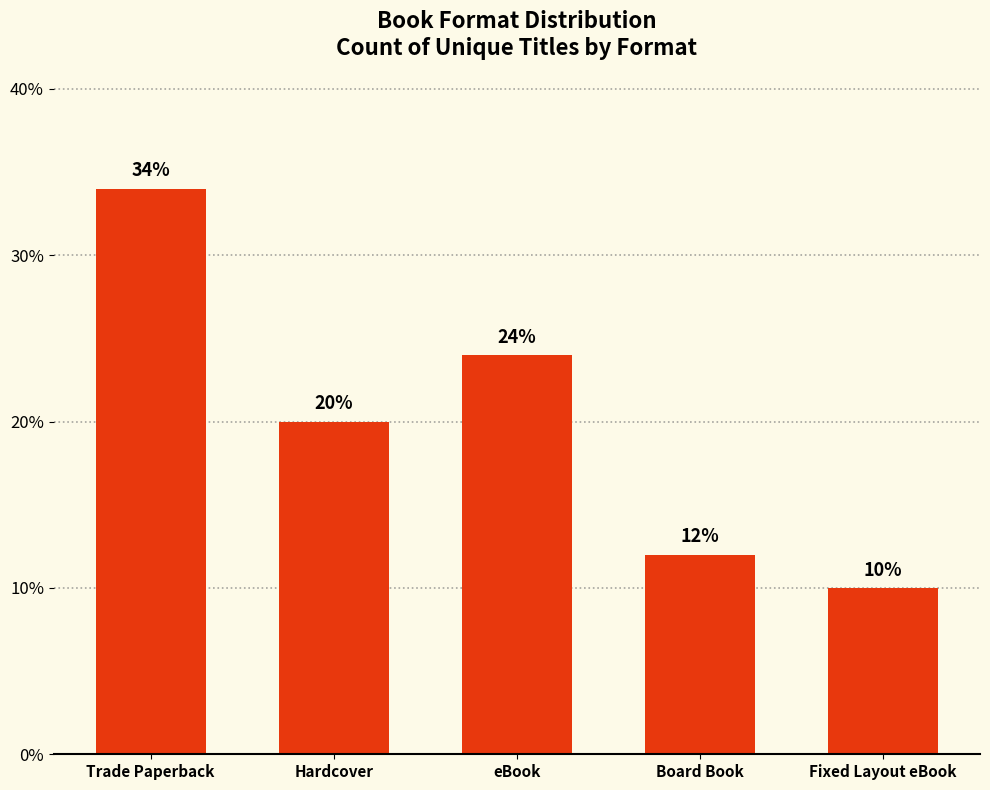

Are the bars grouped side by side (vs. stacked)?

No